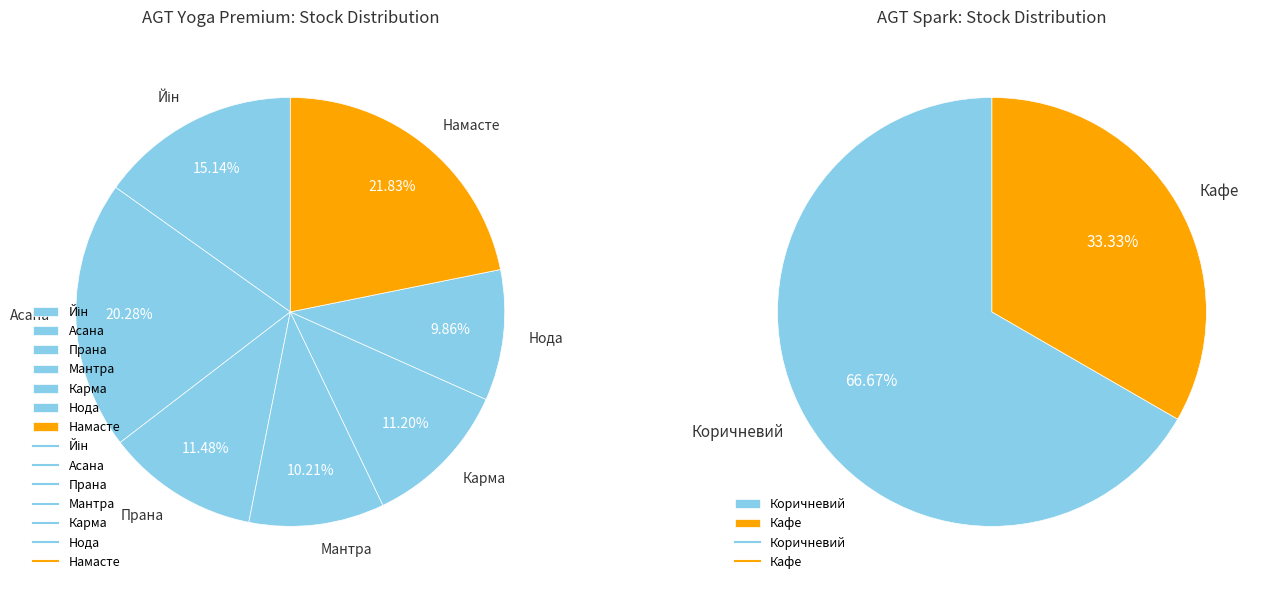

What portion of the pie excludes Намасте?

78.2%